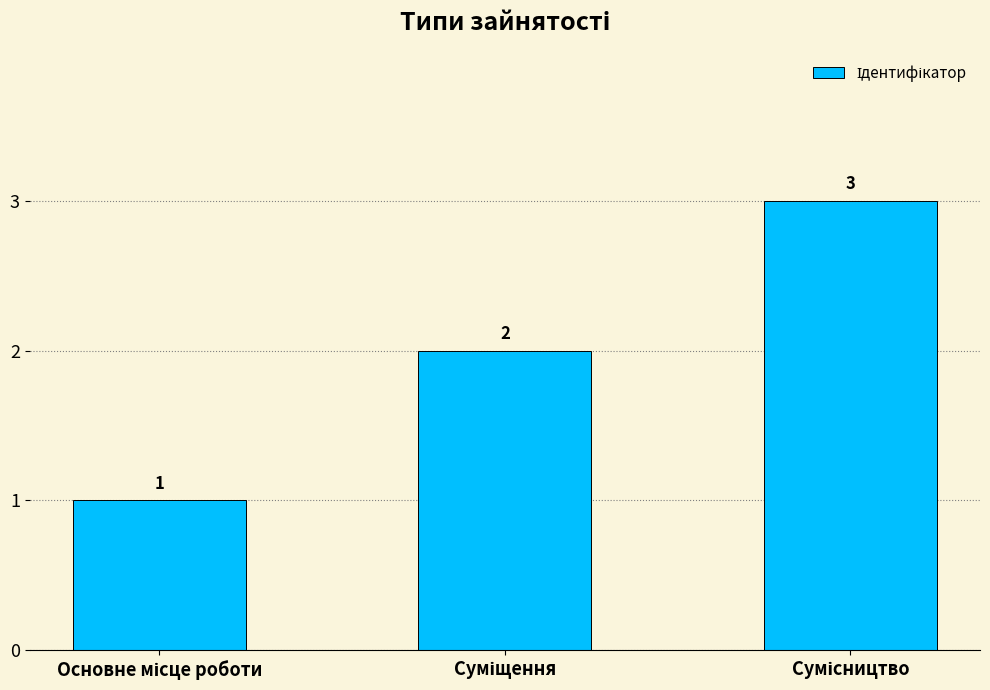

How many values are below 2?

1